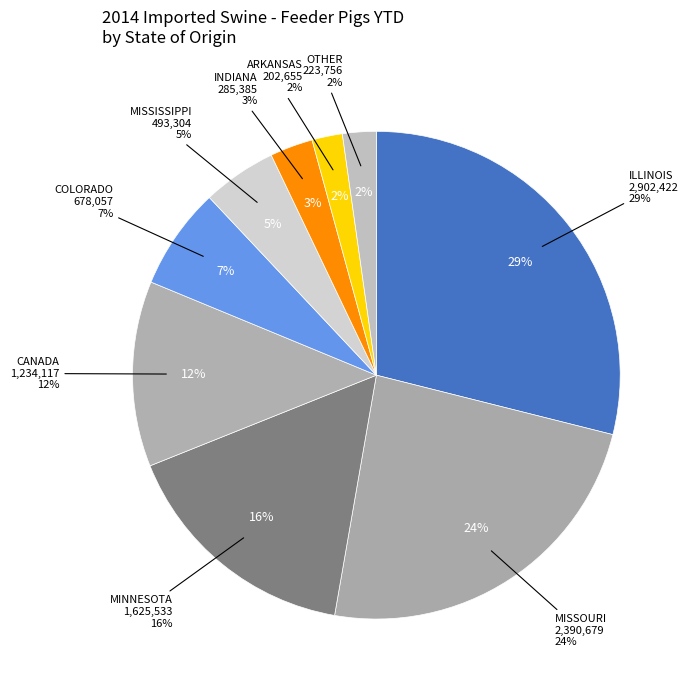

Is KANSAS the majority of the pie?

No